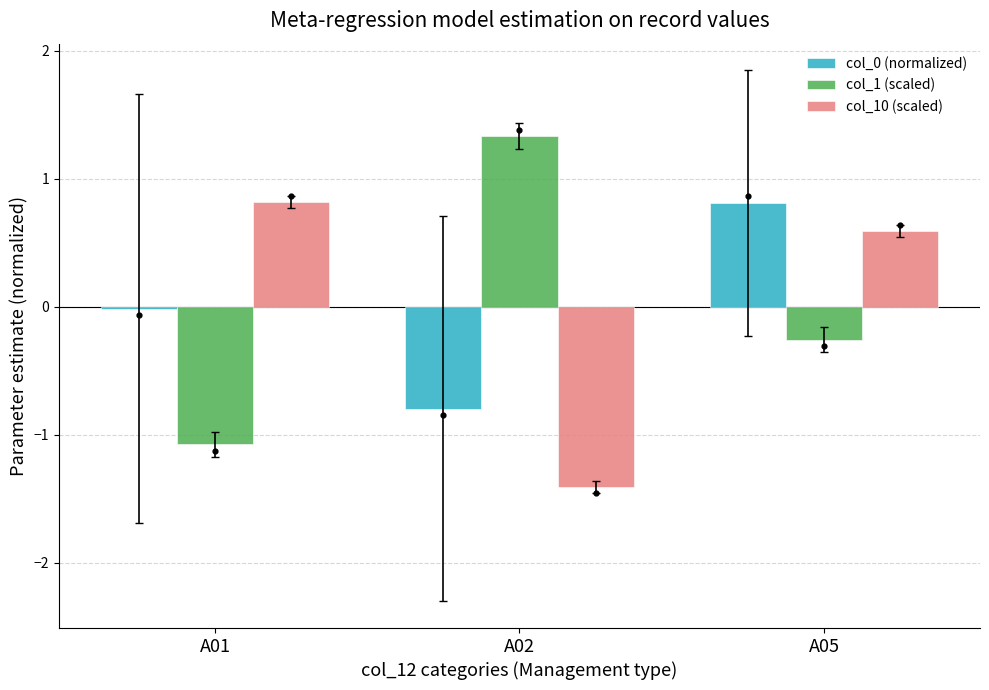

What are all the series names shown in the legend?

col_0 (normalized), col_1 (scaled), col_10 (scaled)